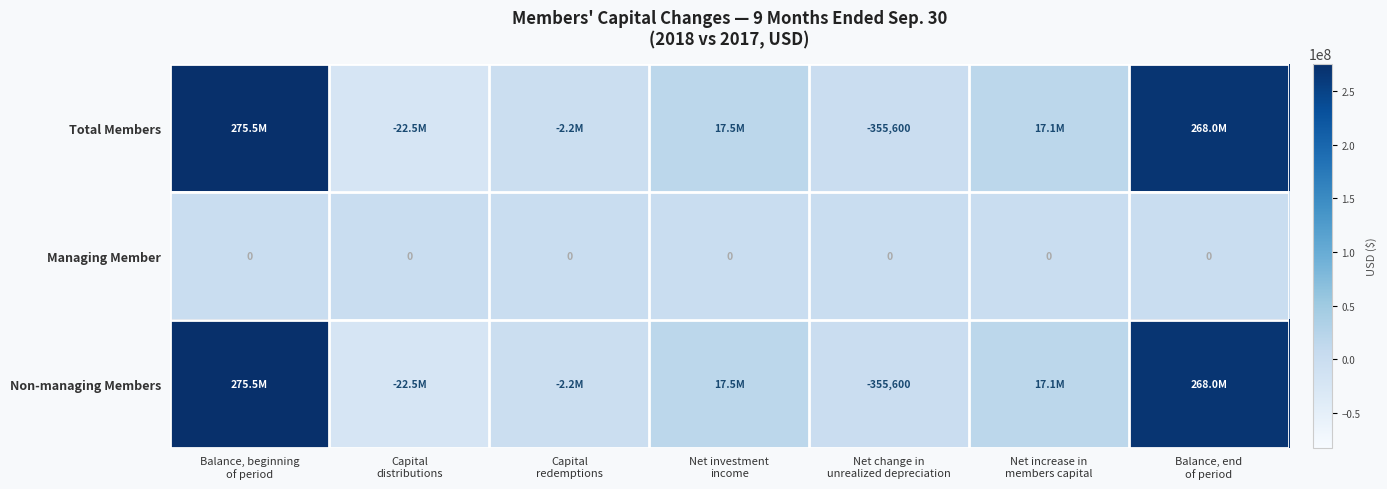

At which category is the sum across all series the highest?

Balance, beginning
of period